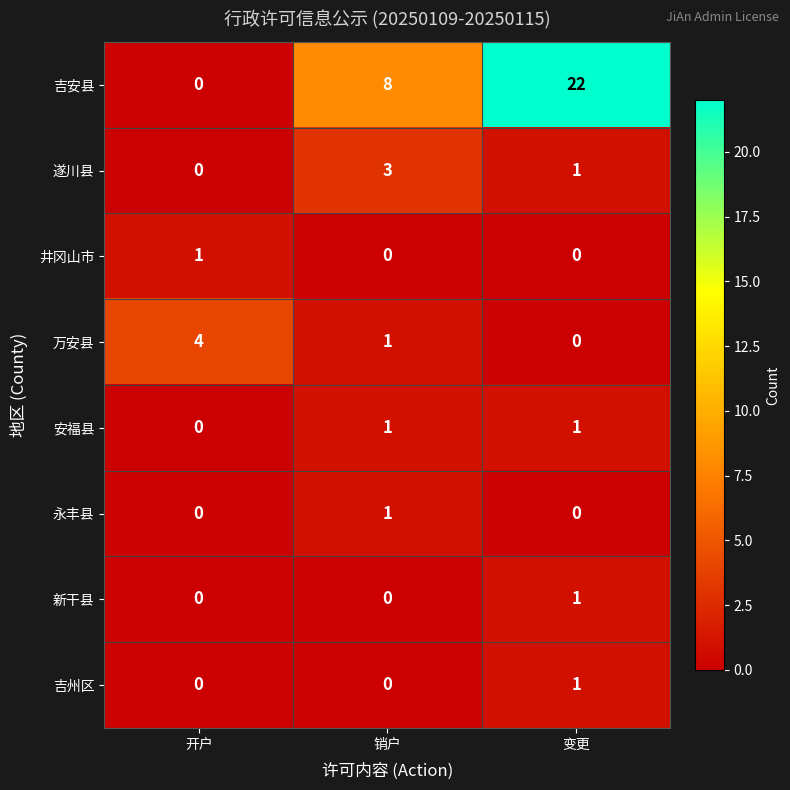

True or false: 永丰县 has a value of 0 at 开户.

True